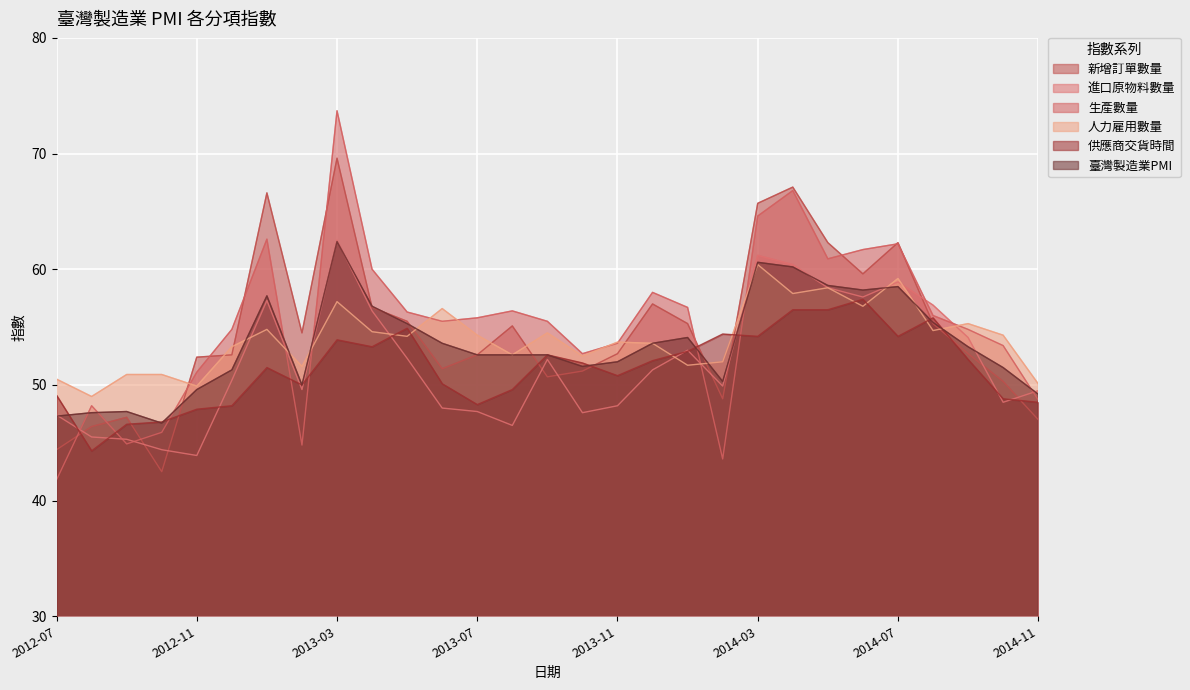

Which label corresponds to the smallest value in the chart?

2012-07